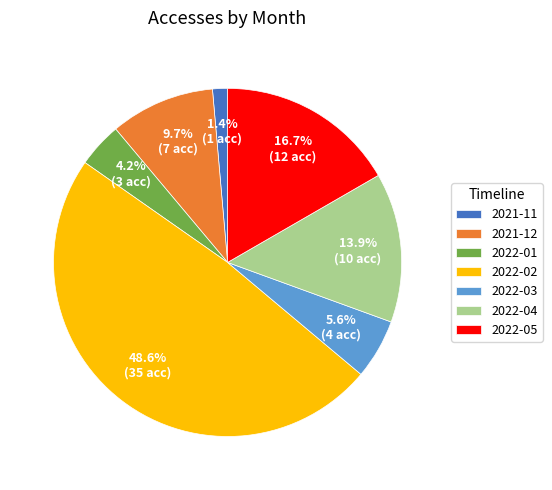

Does any single category account for the majority?

No